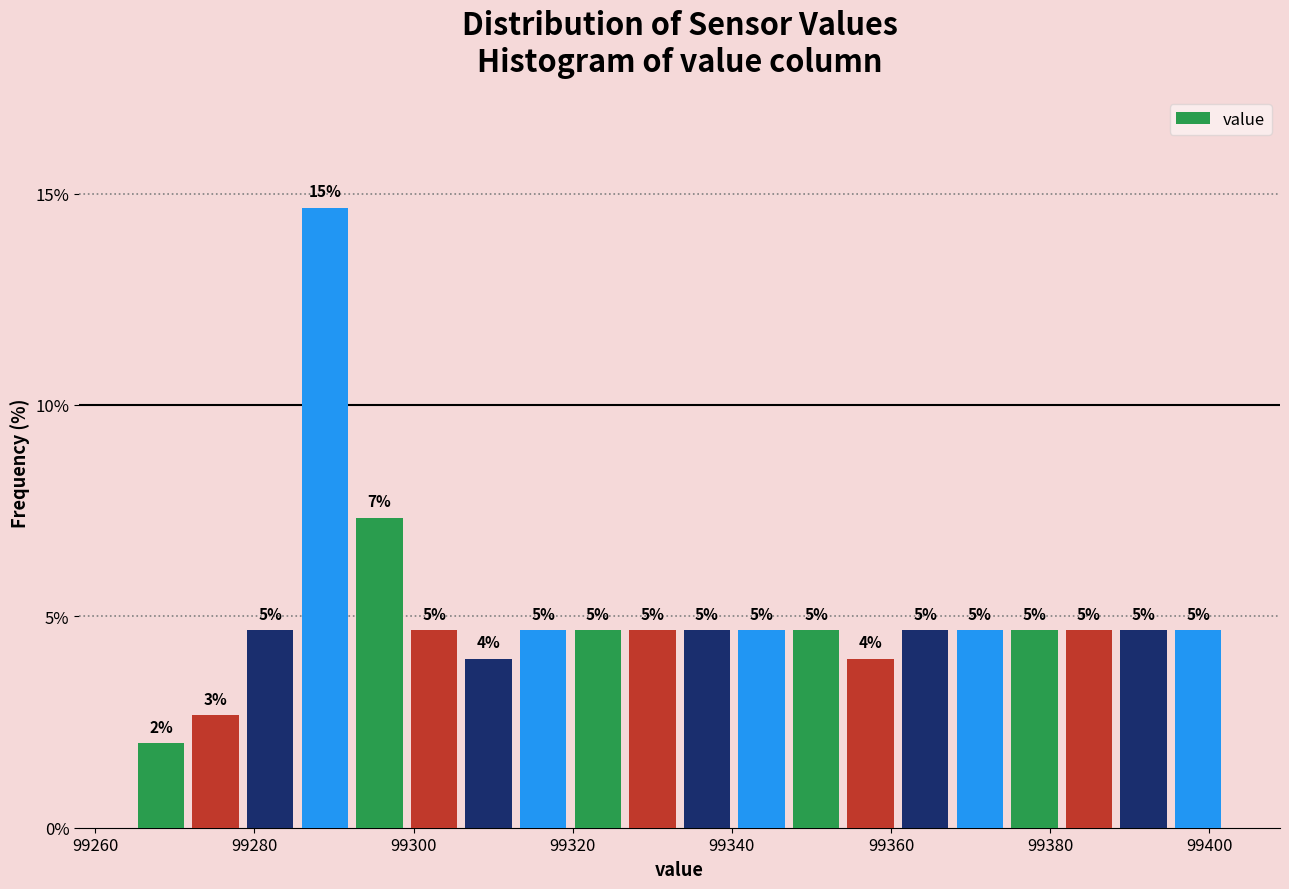

Read against the x-axis, roughly where is the centre of the tallest bar?

99288